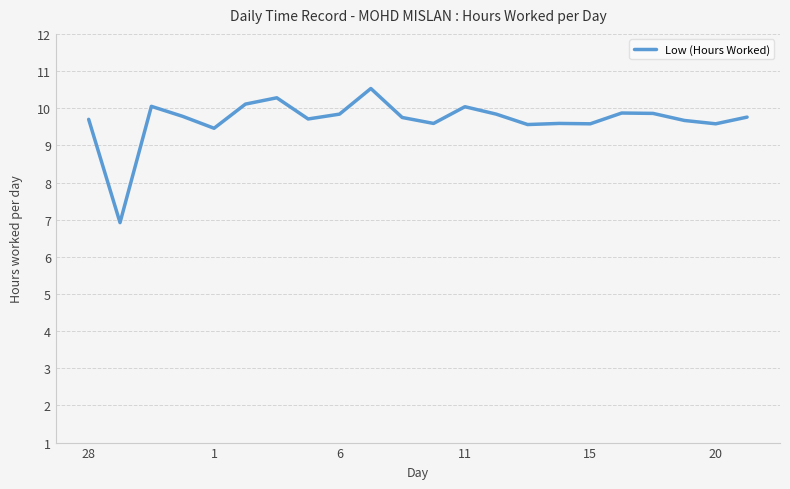

Is this an area chart (filled region under the line)?

No